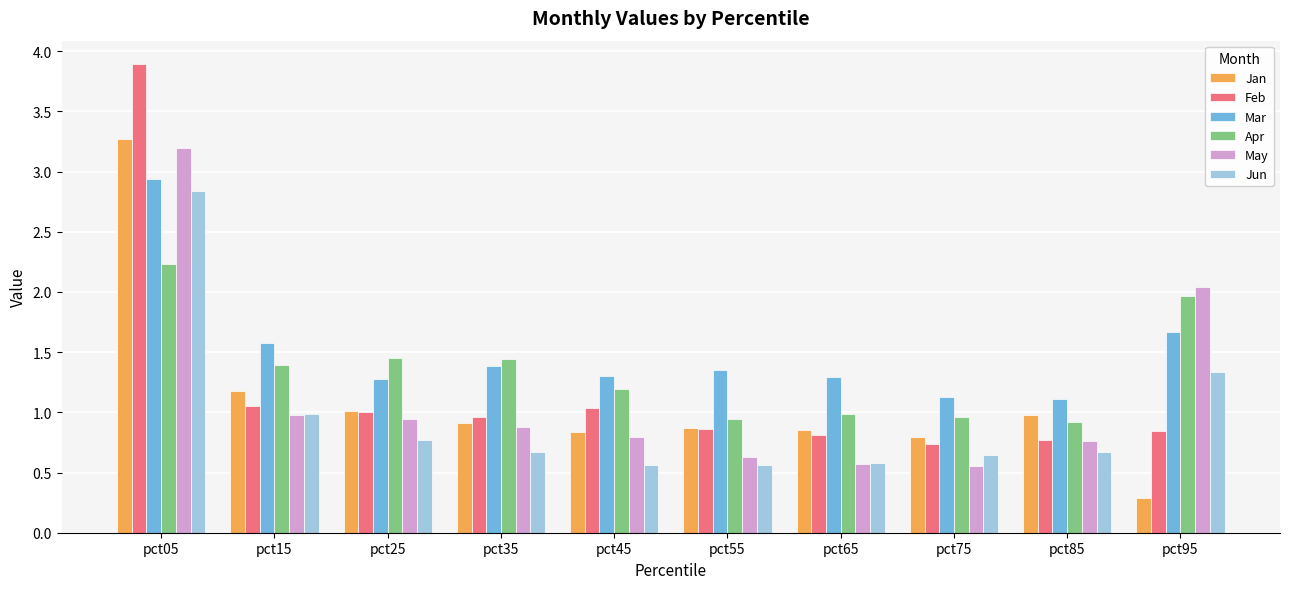

Which category has the highest value across all series?

pct05